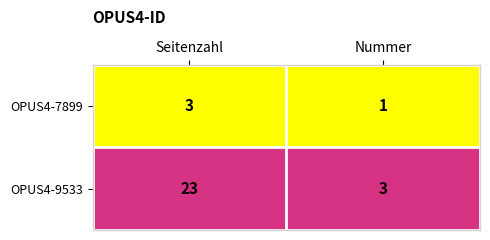

The OPUS4-7899 series shows 0 at Nummer. True or false?

False